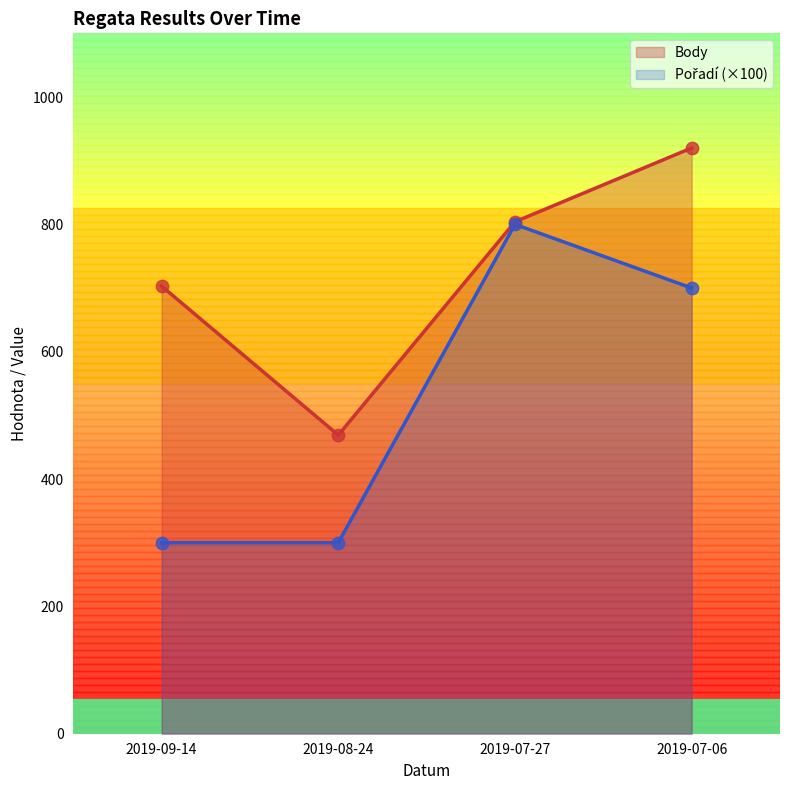

Approximately how many times larger is the value at 2019-08-24 compared to 2019-09-14?

0.7